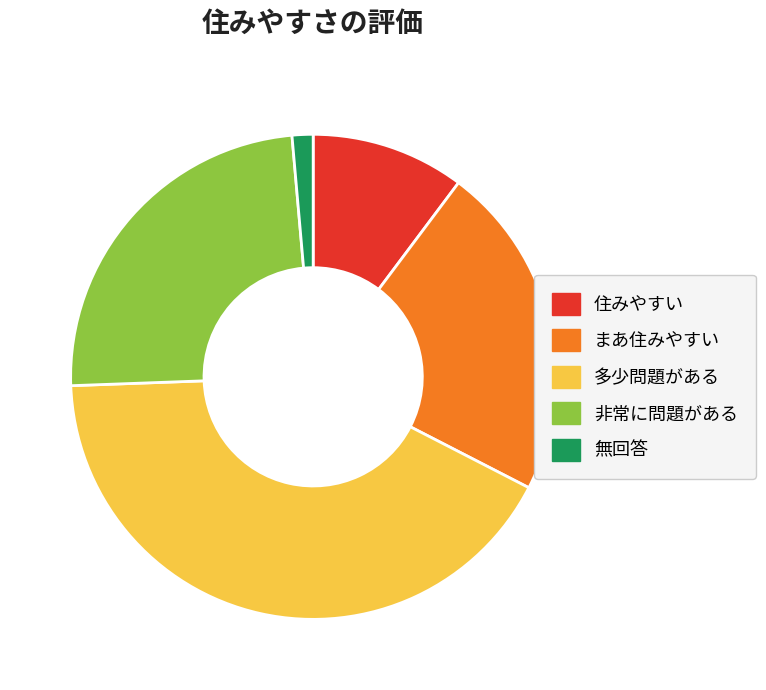

Is there a majority slice in this chart?

No